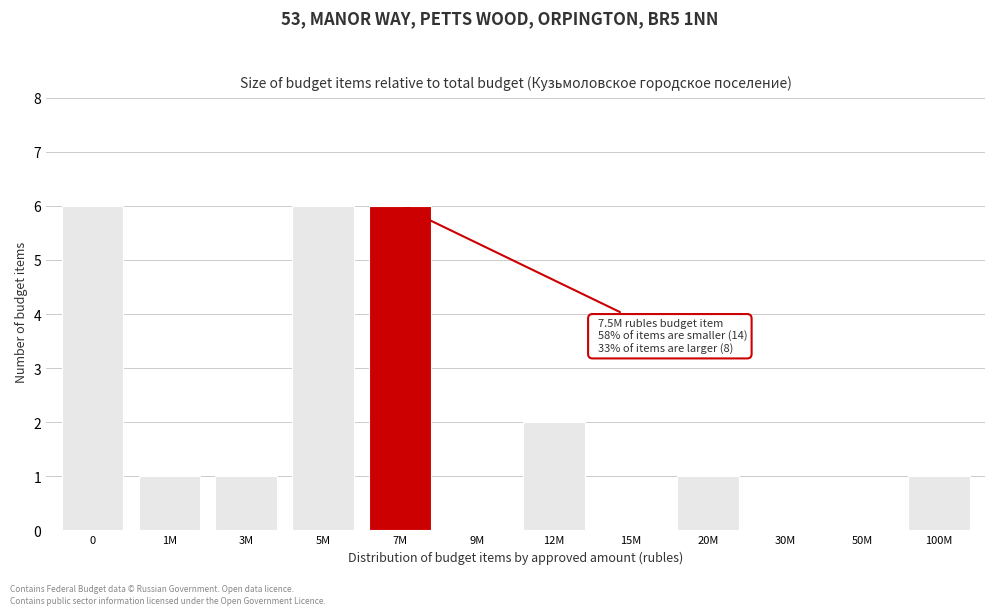

Reading left to right, transcribe all the data shown in this chart.

0=6	1M=1	3M=1	5M=6	7M=6	9M=0	12M=2	15M=0	20M=1	30M=0	50M=0	100M=1